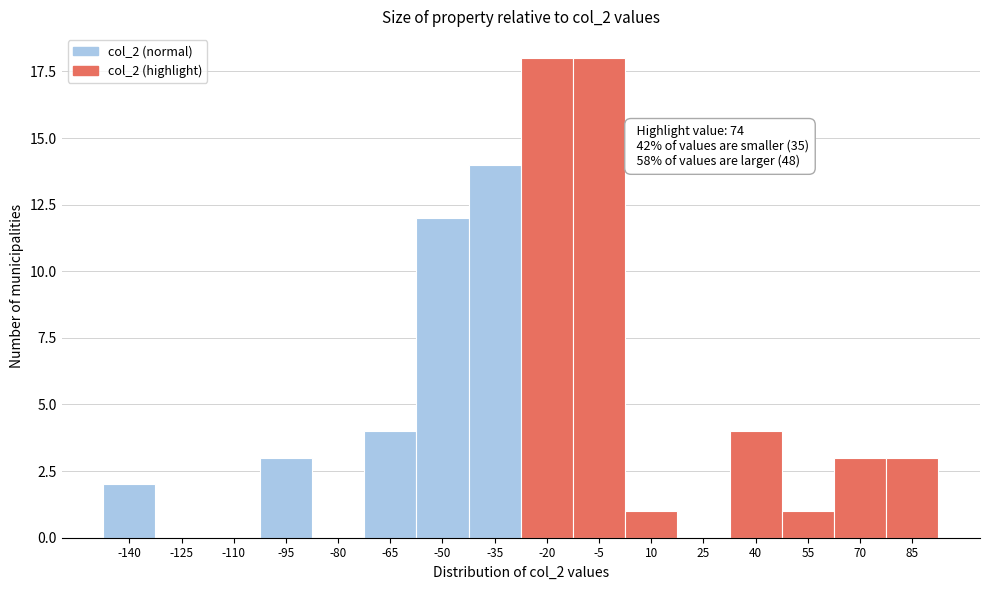

Reading left to right, transcribe all the data shown in this chart.

-140=2	-125=0	-110=0	-95=3	-80=0	-65=4	-50=12	-35=14	-20=18	-5=18	10=1	25=0	40=4	55=1	70=3	85=3